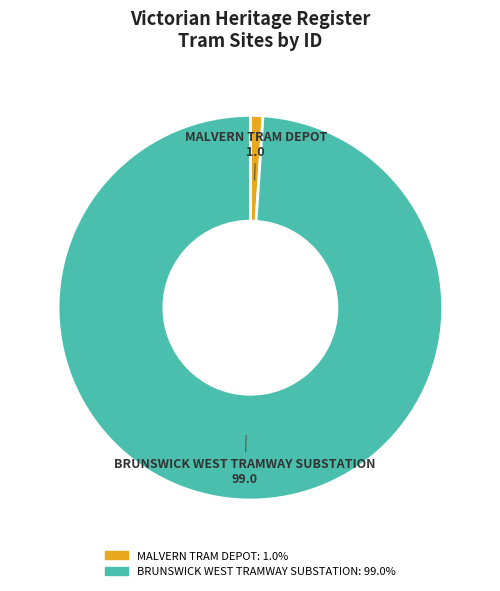

Is there any slice that represents more than half of the pie?

Yes